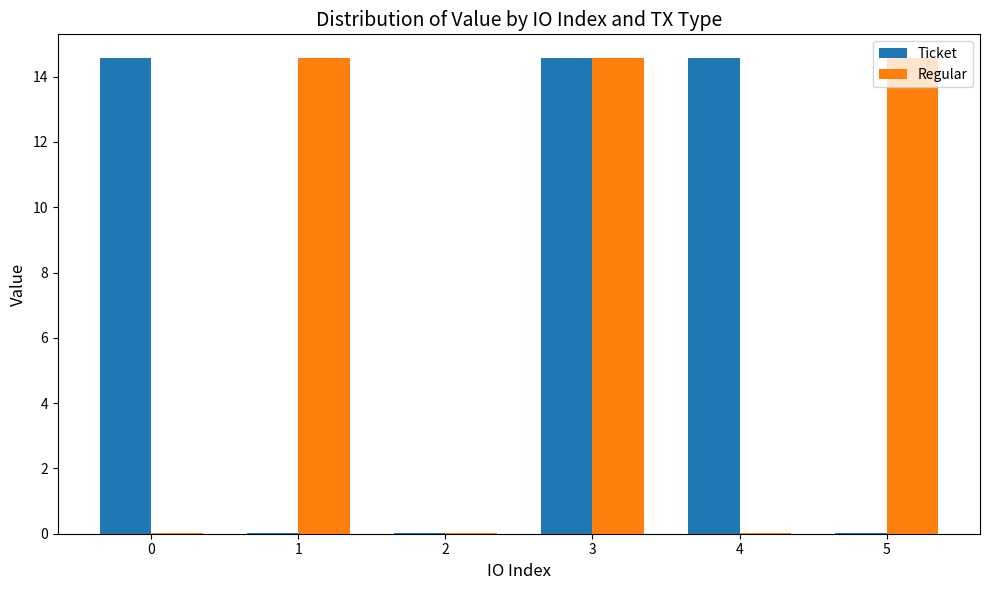

Is the value of Regular at 2 greater than the value of Ticket at 3?

No